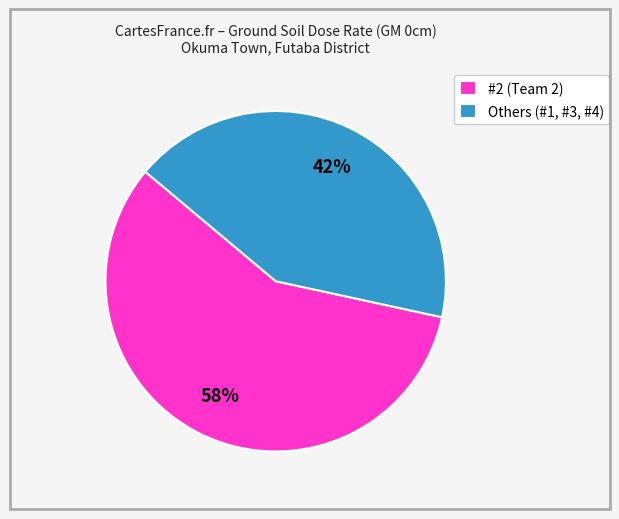

Count the number of slices in the pie.

2